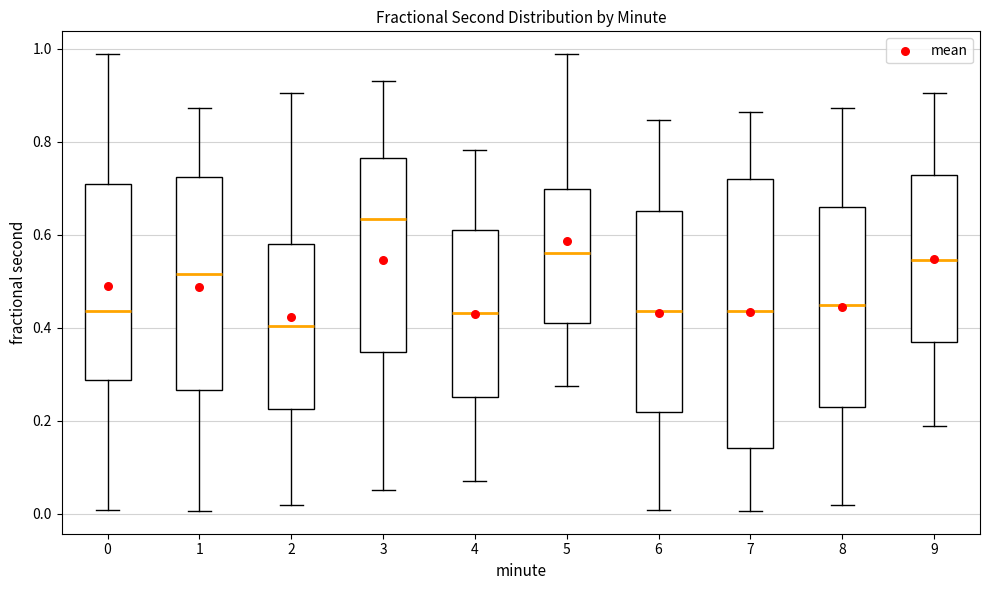

Reading left to right, read every box against the y-axis: the position of its median line, the range the box covers, and the ends of its whiskers. The values are not printed on the chart, so give them approximately, as read against the axis.

0: median 0.44, box 0.28 to 0.72, whiskers 0.00 to 0.98
1: median 0.52, box 0.26 to 0.72, whiskers 0.00 to 0.88
2: median 0.40, box 0.22 to 0.58, whiskers 0.02 to 0.90
3: median 0.64, box 0.34 to 0.76, whiskers 0.06 to 0.94
4: median 0.44, box 0.26 to 0.62, whiskers 0.06 to 0.78
5: median 0.56, box 0.40 to 0.70, whiskers 0.28 to 0.98
6: median 0.44, box 0.22 to 0.66, whiskers 0.00 to 0.84
7: median 0.44, box 0.14 to 0.72, whiskers 0.00 to 0.86
8: median 0.44, box 0.24 to 0.66, whiskers 0.02 to 0.88
9: median 0.54, box 0.36 to 0.72, whiskers 0.18 to 0.90